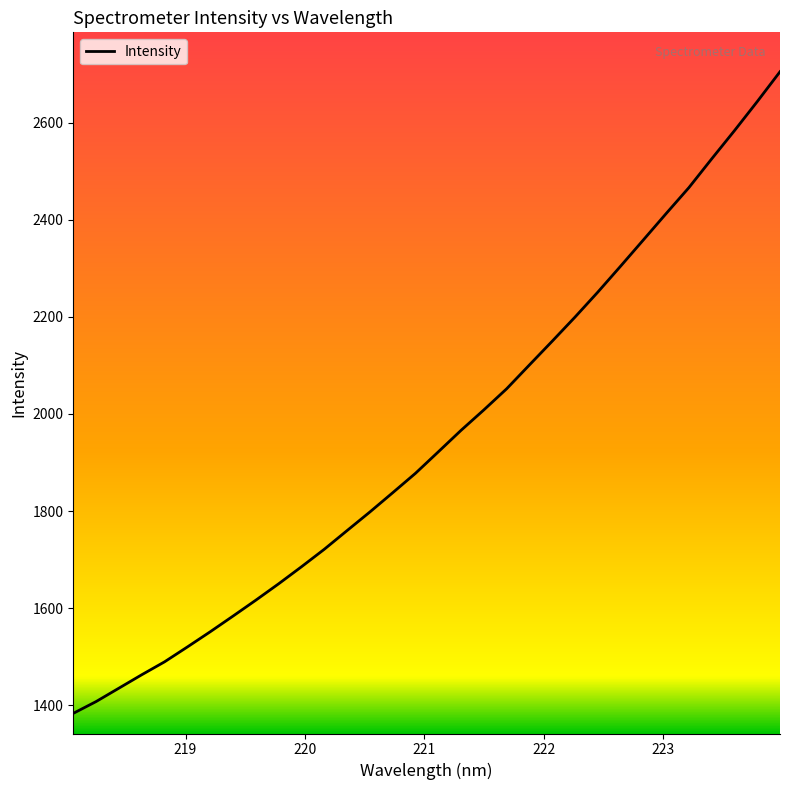

What is the smallest value displayed?

1383.0